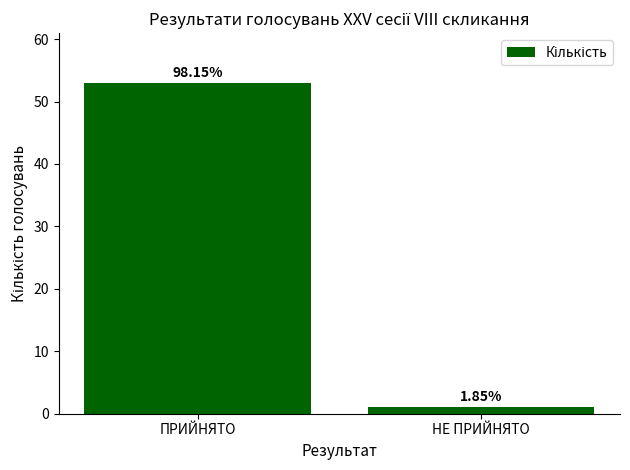

How many bars are there in total?

2